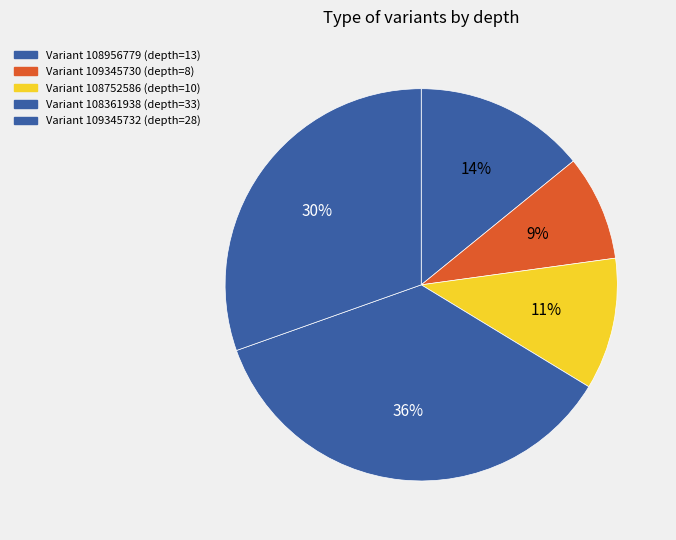

Is there a majority slice in this chart?

No